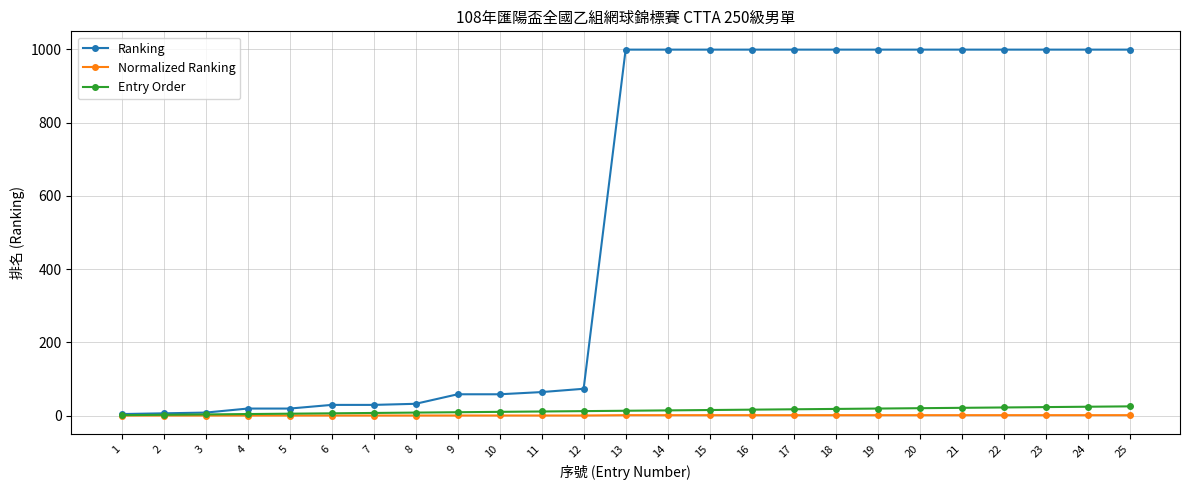

What is the difference between the second highest and minimum values in the Entry Order series?

23.0